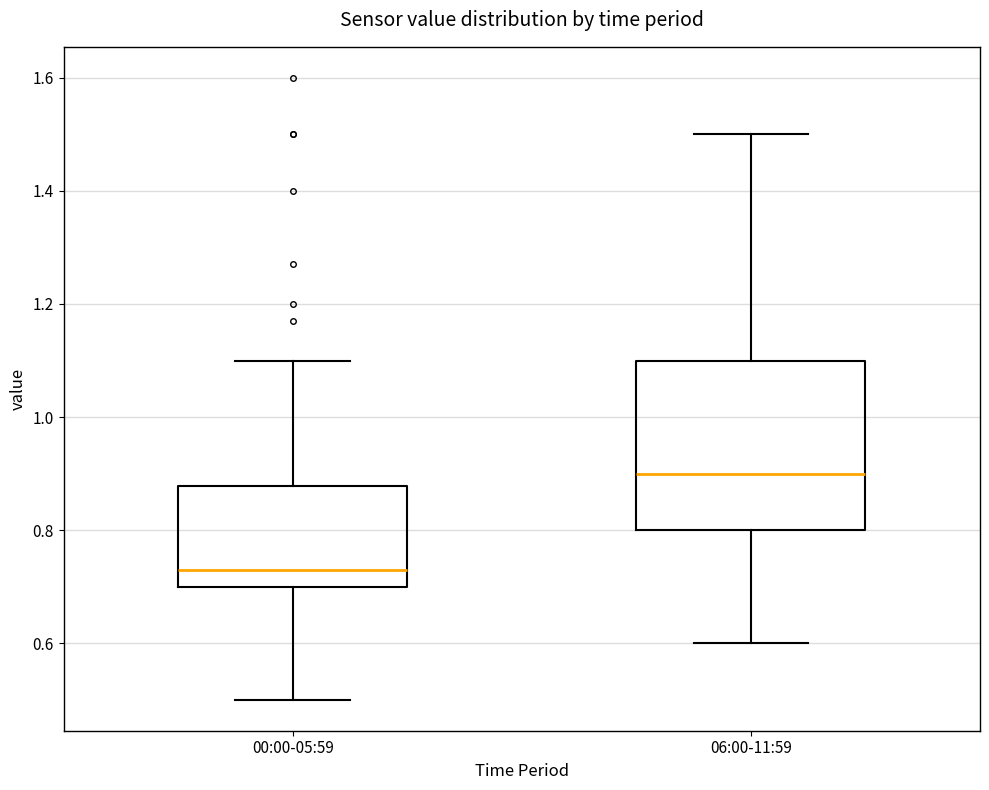

Reading left to right, read every box against the y-axis: the position of its median line, the range the box covers, and the ends of its whiskers. The values are not printed on the chart, so give them approximately, as read against the axis.

00:00-05:59: median 0.74, box 0.70 to 0.88, whiskers 0.50 to 1.10
06:00-11:59: median 0.90, box 0.80 to 1.10, whiskers 0.60 to 1.50